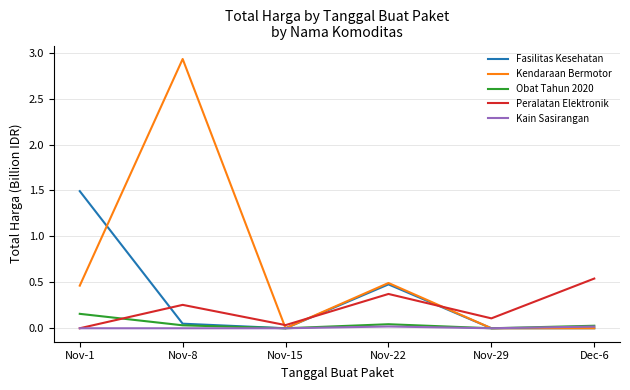

Between Nov-8 and Nov-15, which series saw the biggest shift?

Kendaraan Bermotor